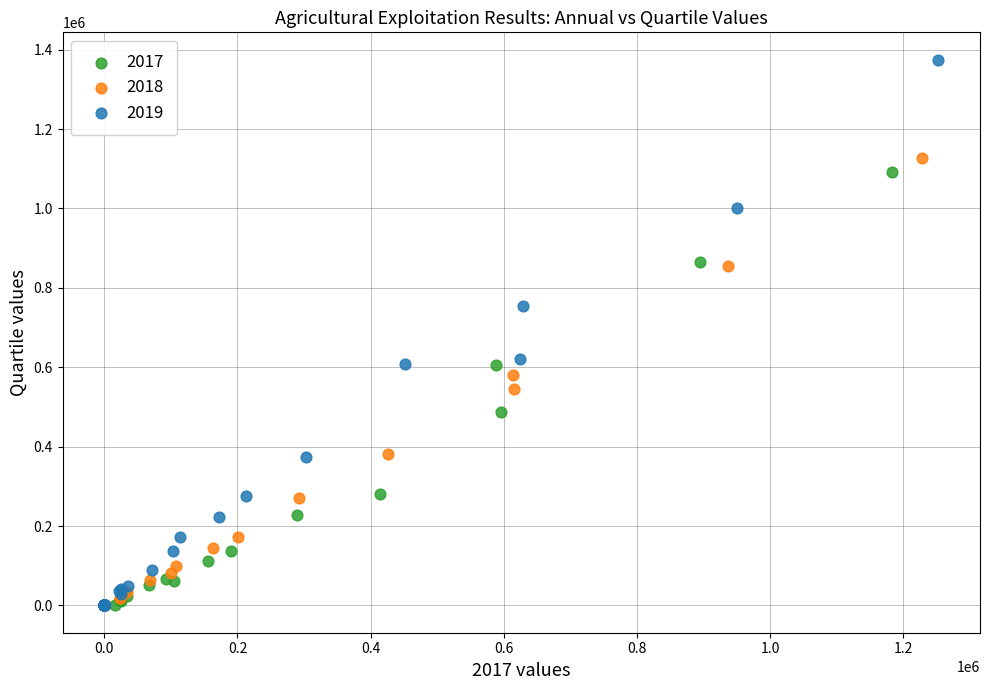

What are all the series names shown in the legend?

2017, 2018, 2019